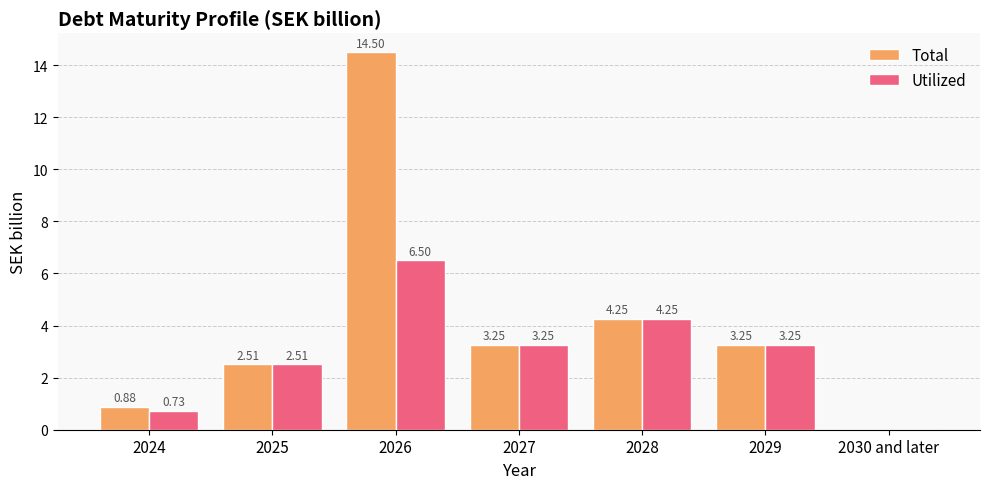

What is the sum of the Utilized values at 2029 and 2024?

4.0